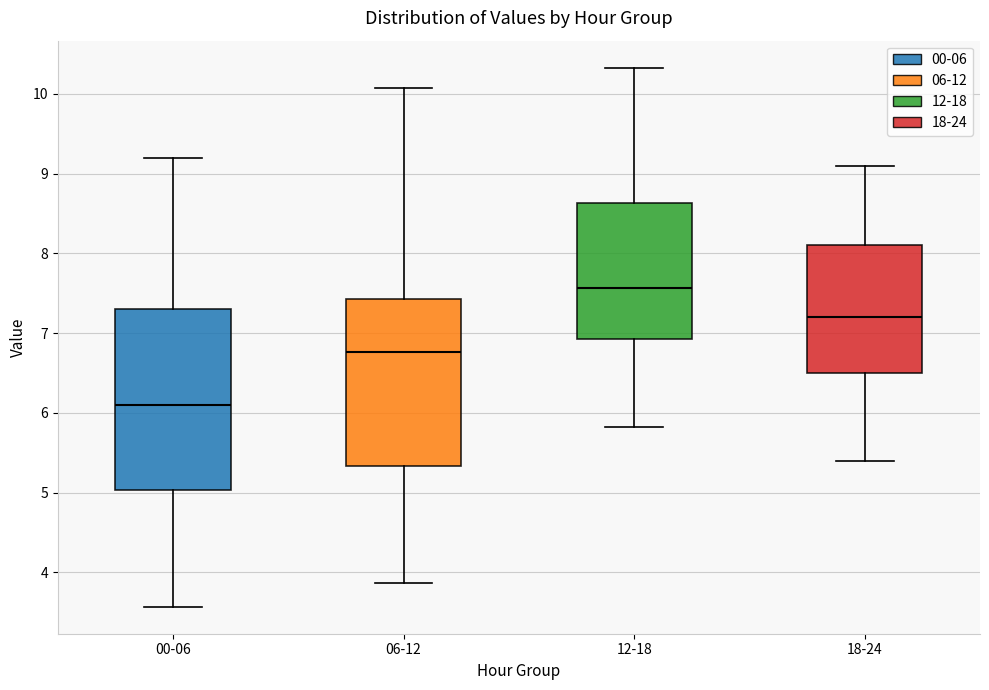

Which box has the highest median line?

12-18